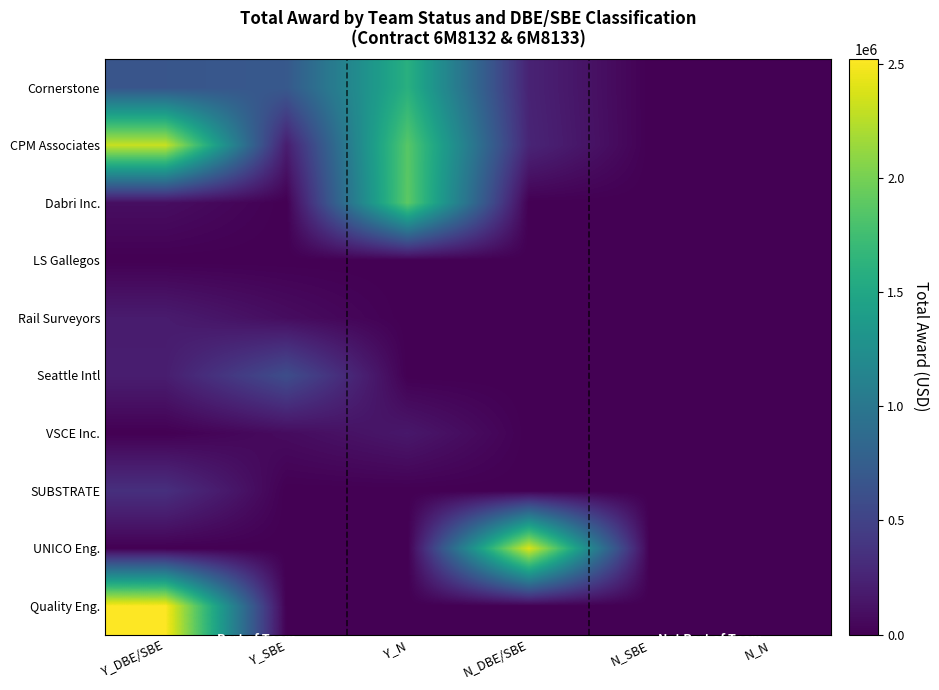

Between N_N and Y_SBE, which is larger?

Y_SBE